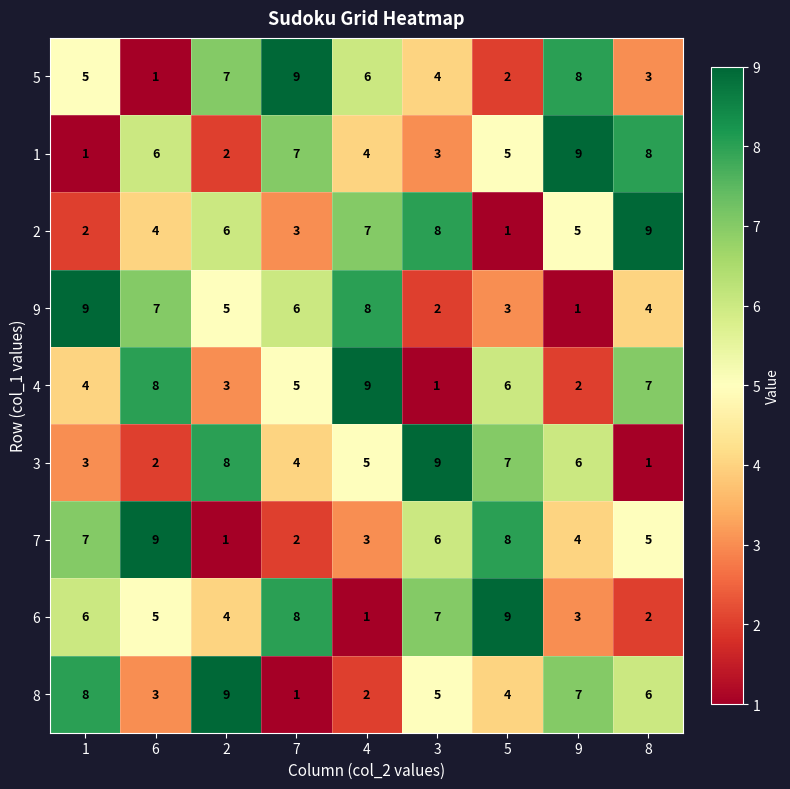

Rank the categories by 3 value from lowest to highest.

8, 6, 1, 7, 4, 9, 5, 2, 3